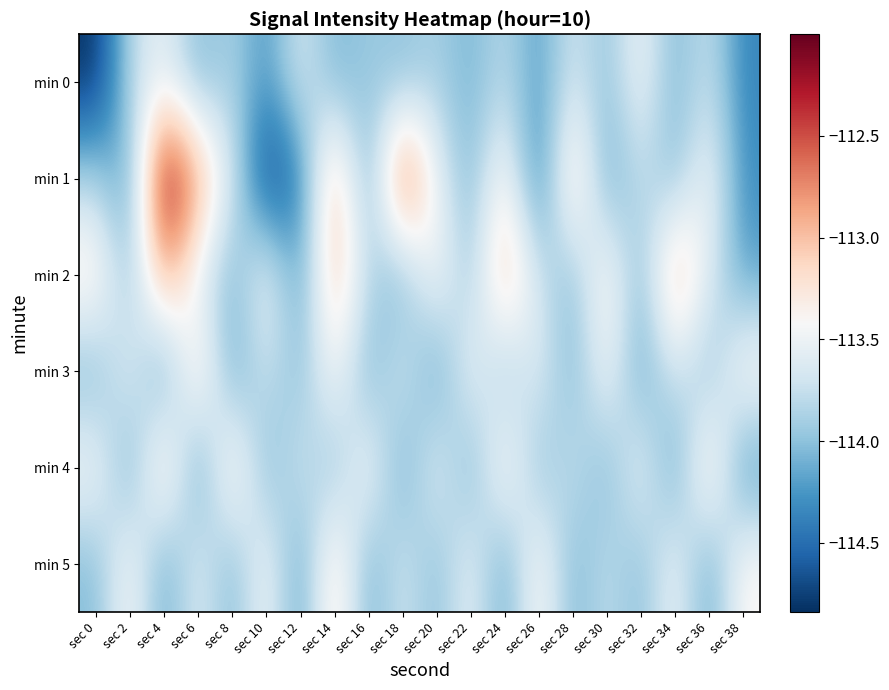

Between sec 24 and sec 36, which series saw the biggest shift?

min 2